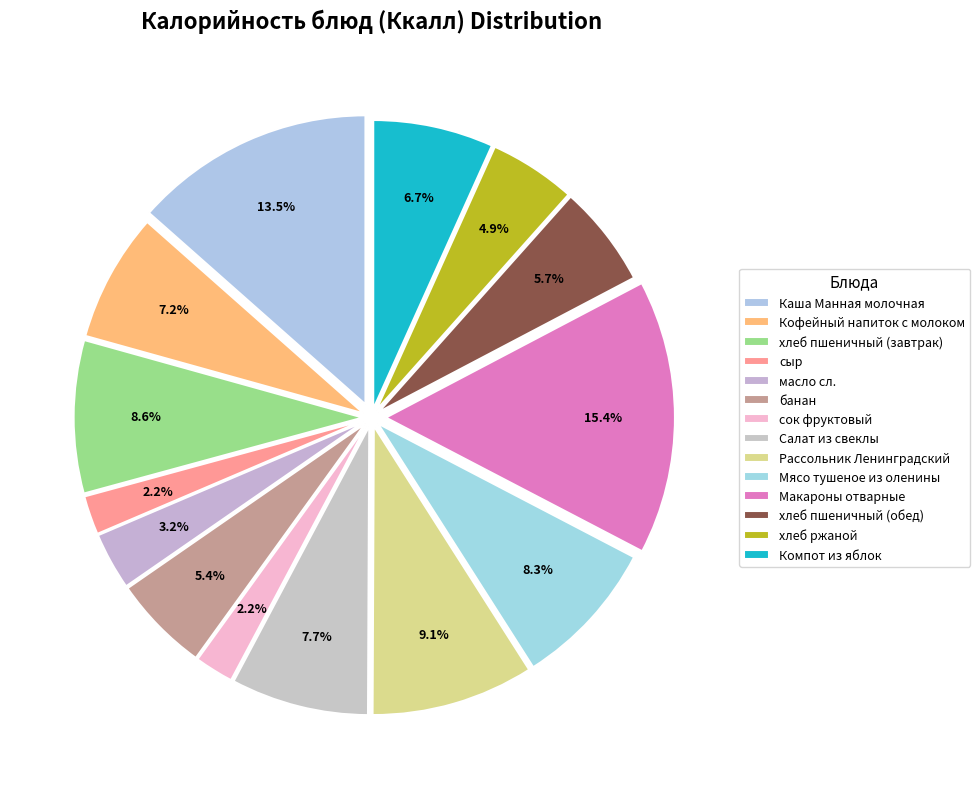

Count the number of slices in the pie.

14